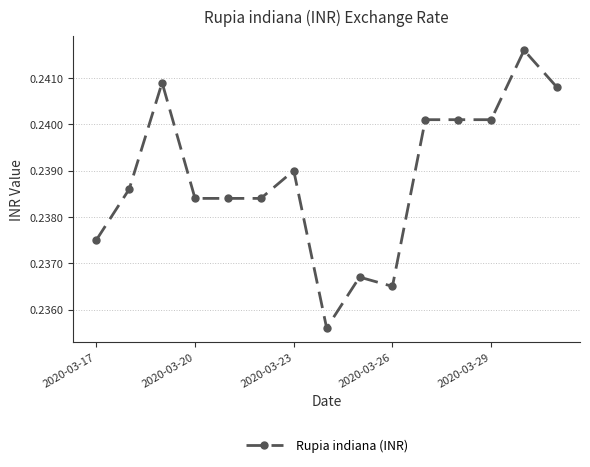

How many values are between 0 and 1?

15